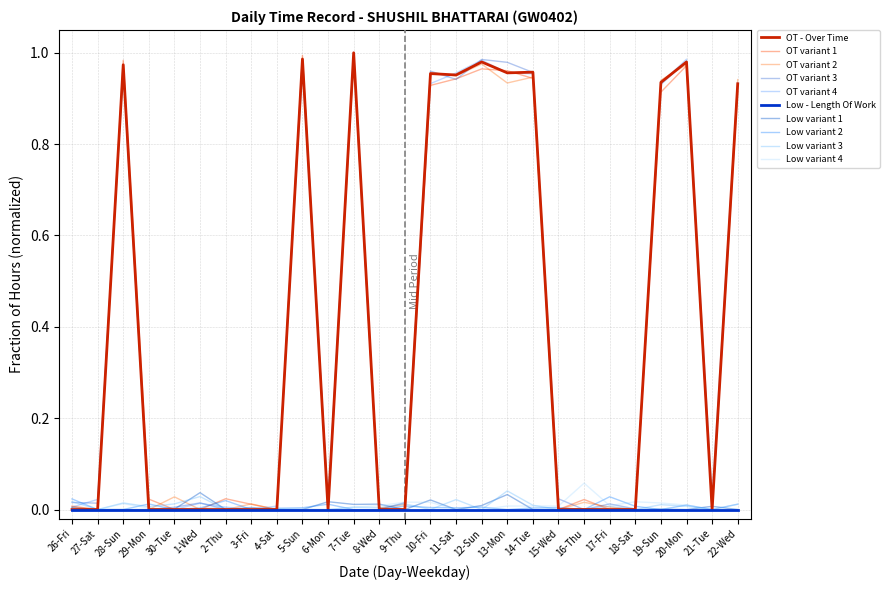

What is the label of the 8th point from the left?

3-Fri